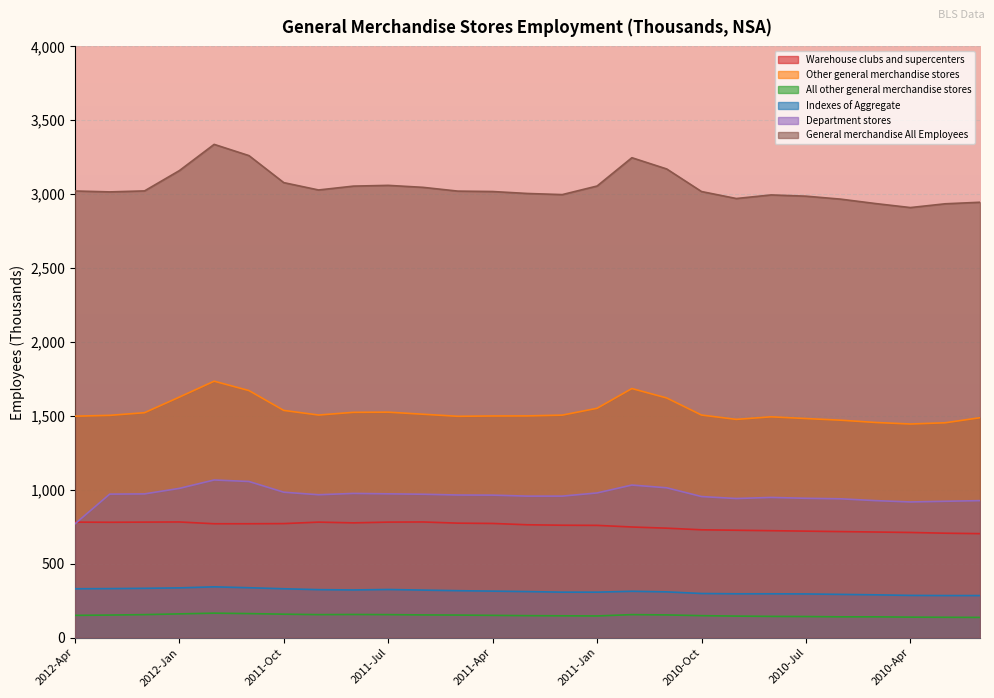

What are all the series names shown in the legend?

Warehouse clubs and supercenters, Other general merchandise stores, All other general merchandise stores, Indexes of Aggregate, Department stores, General merchandise All Employees